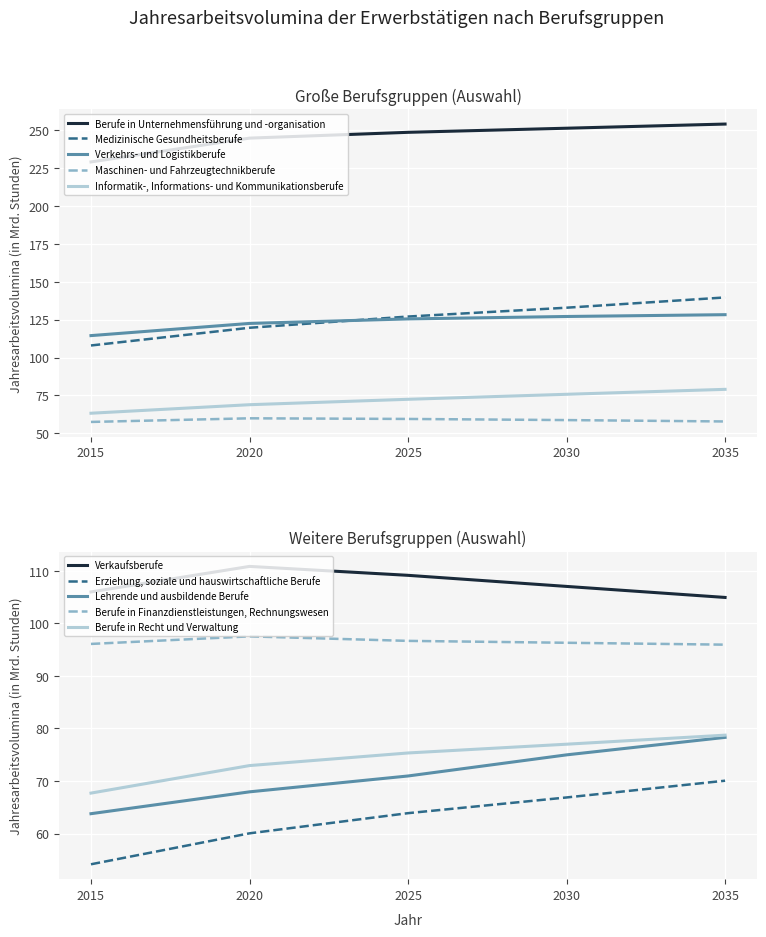

The value of Berufe in Finanzdienstleistungen, Rechnungswesen at 2020 is 97.5. True or false?

True